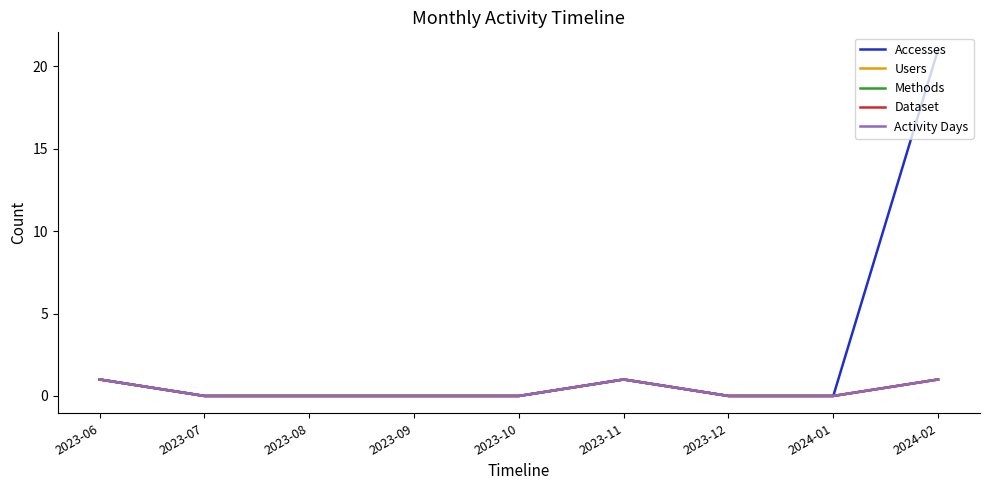

Between 2023-06 and 2023-08, which series saw the biggest shift?

Accesses